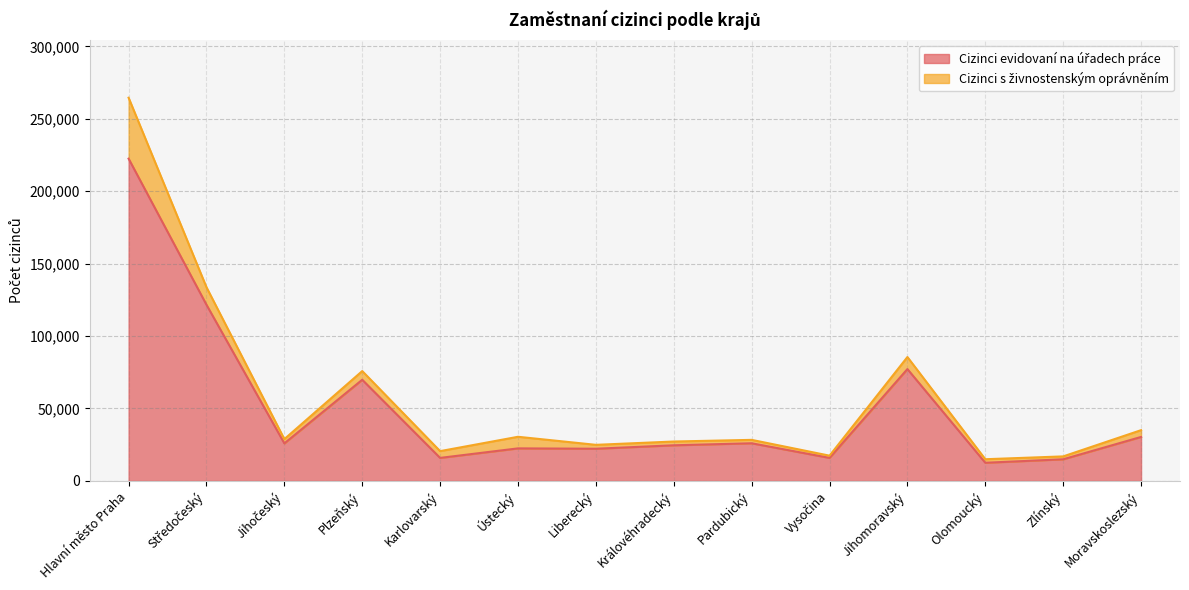

What position from the left is Pardubický?

9